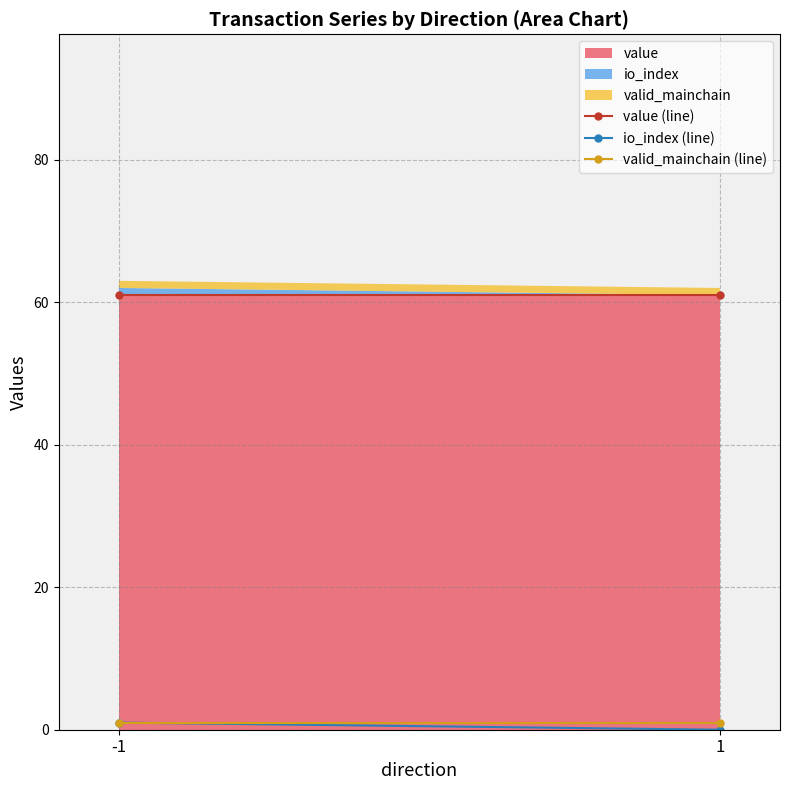

What is the value of the value (line) point at the 2nd from the left?

61.0